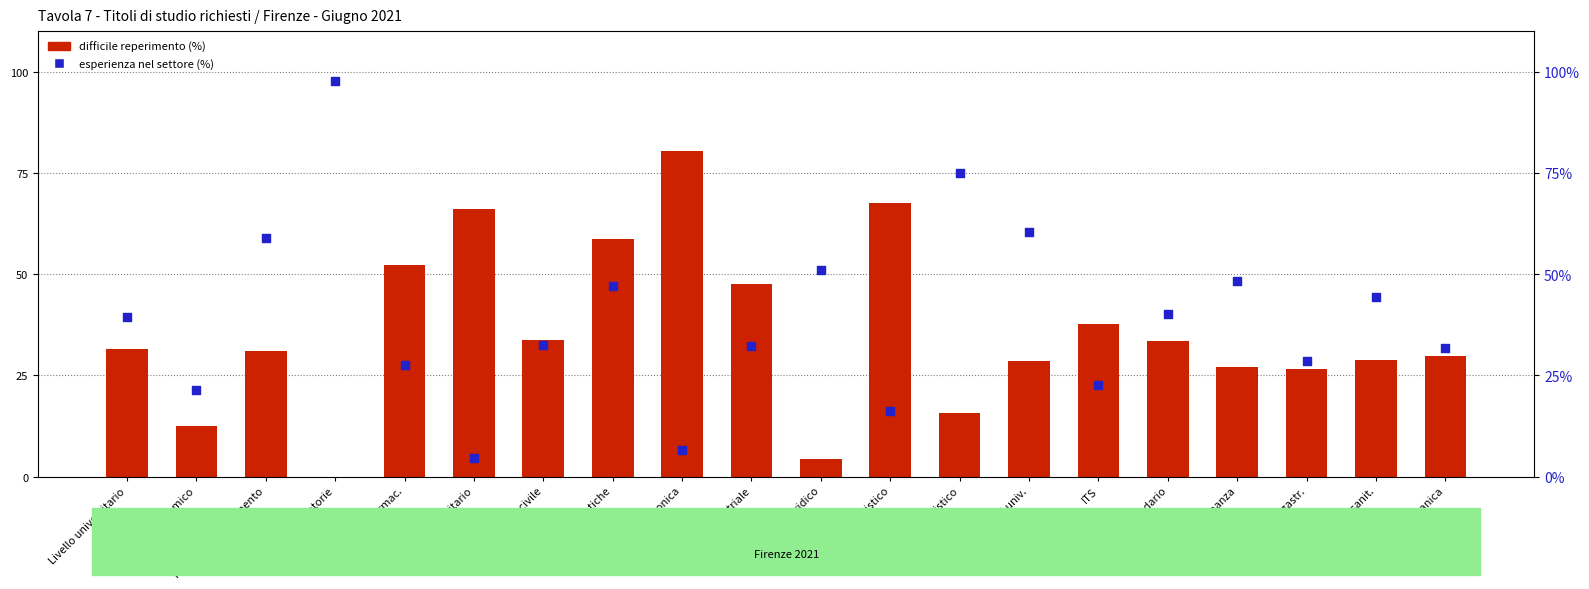

Which series reaches the minimum Y coordinate?

difficile reperimento (%)